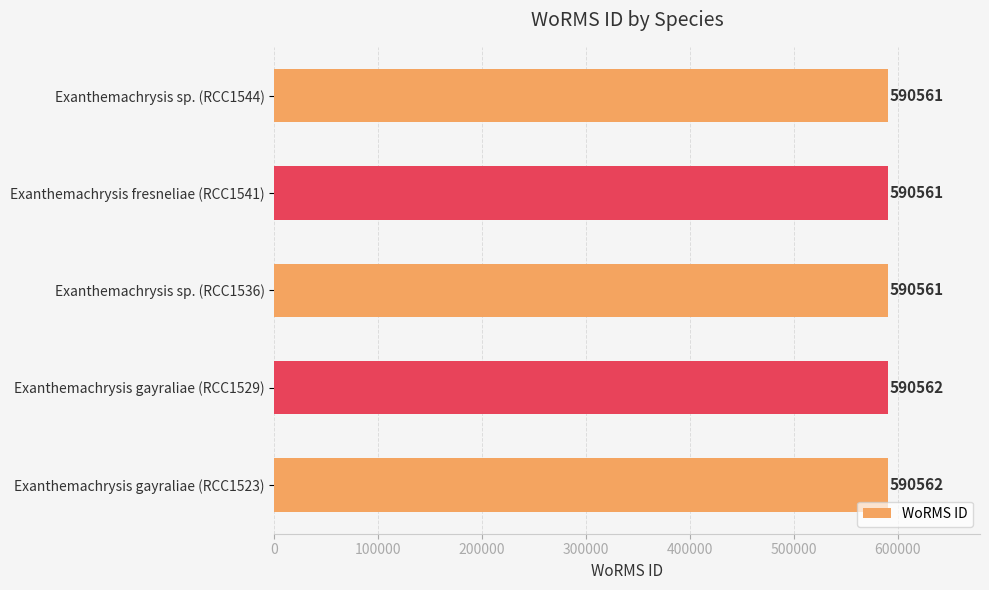

What is the sum of all values?

2952807